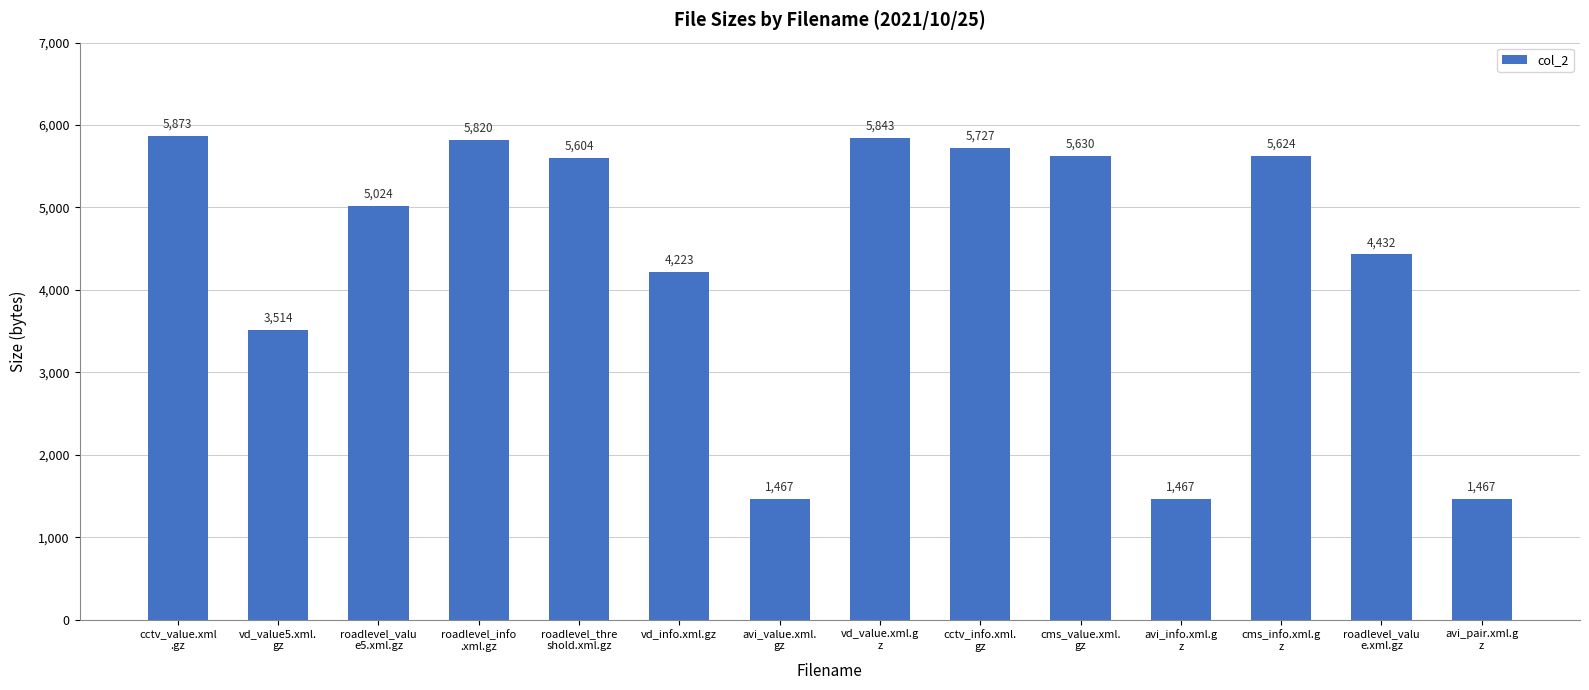

What is the greatest value displayed?

5873